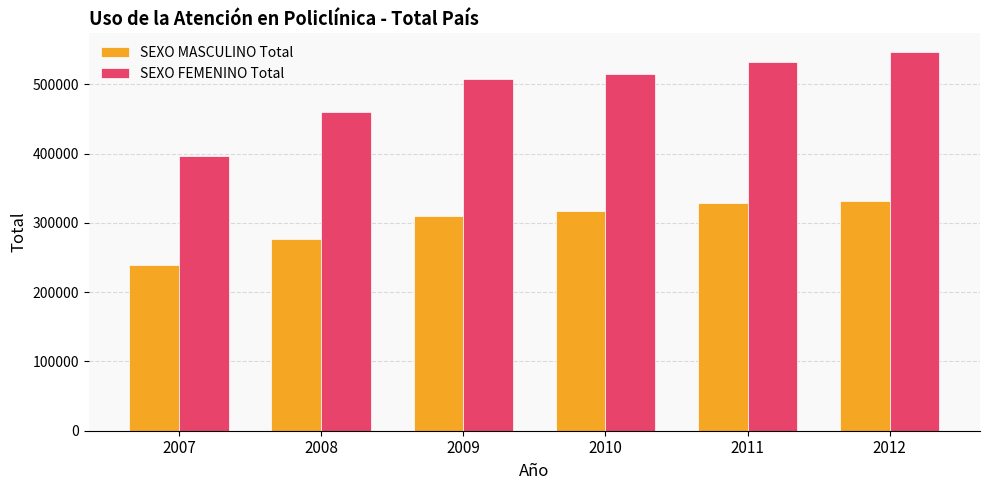

List the series in order of their overall mean, lowest first.

SEXO MASCULINO Total, SEXO FEMENINO Total